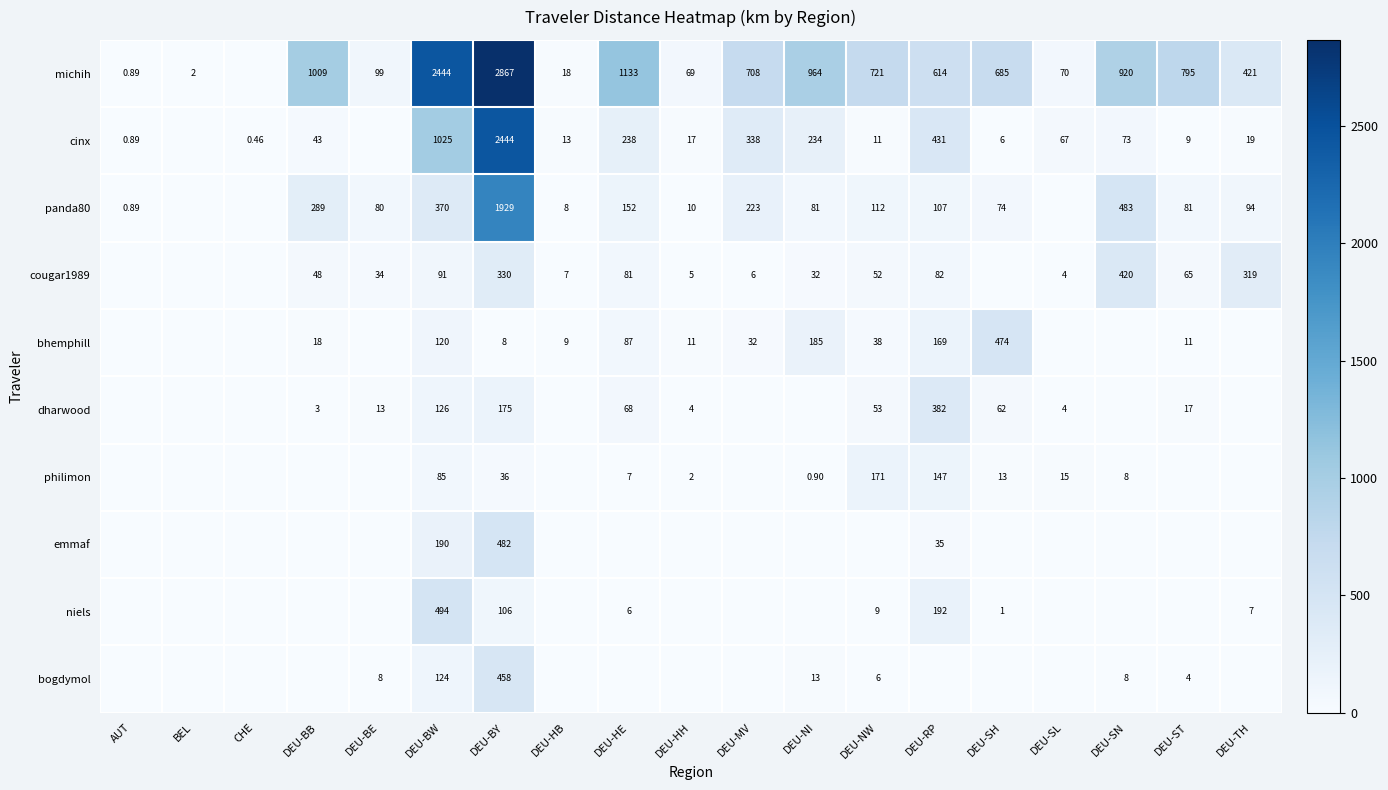

At which category is the sum across all series the highest?

DEU-BY